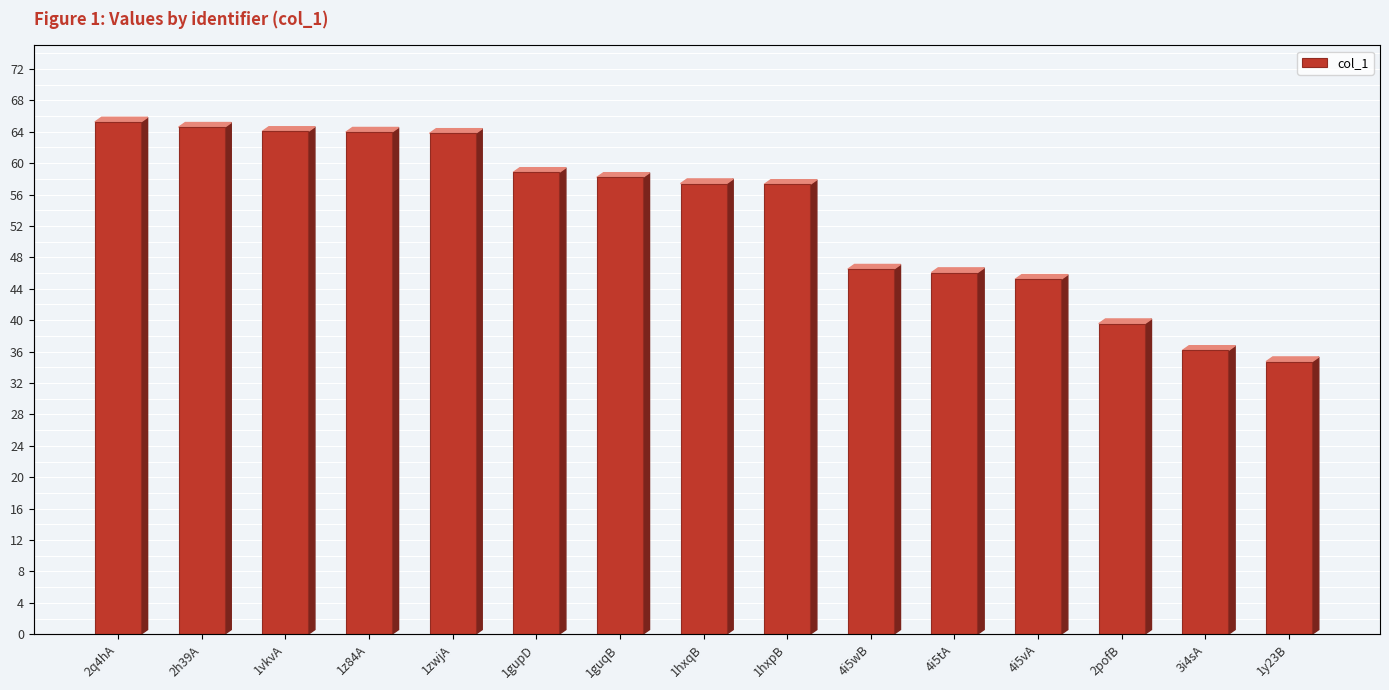

Which has a higher value, 4i5tA or 2pofB?

4i5tA